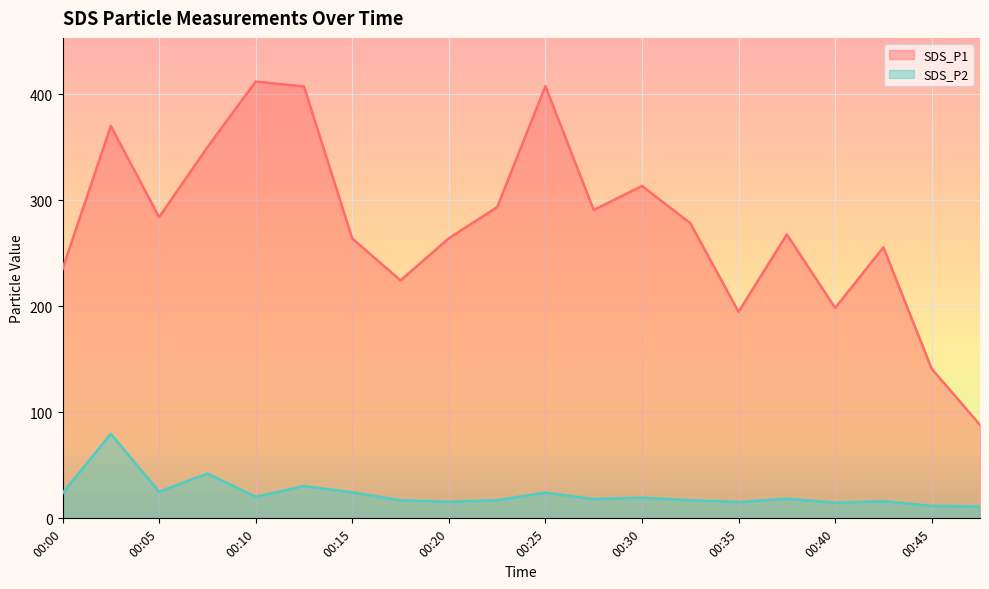

How many data points in SDS_P1 are above 278?

10